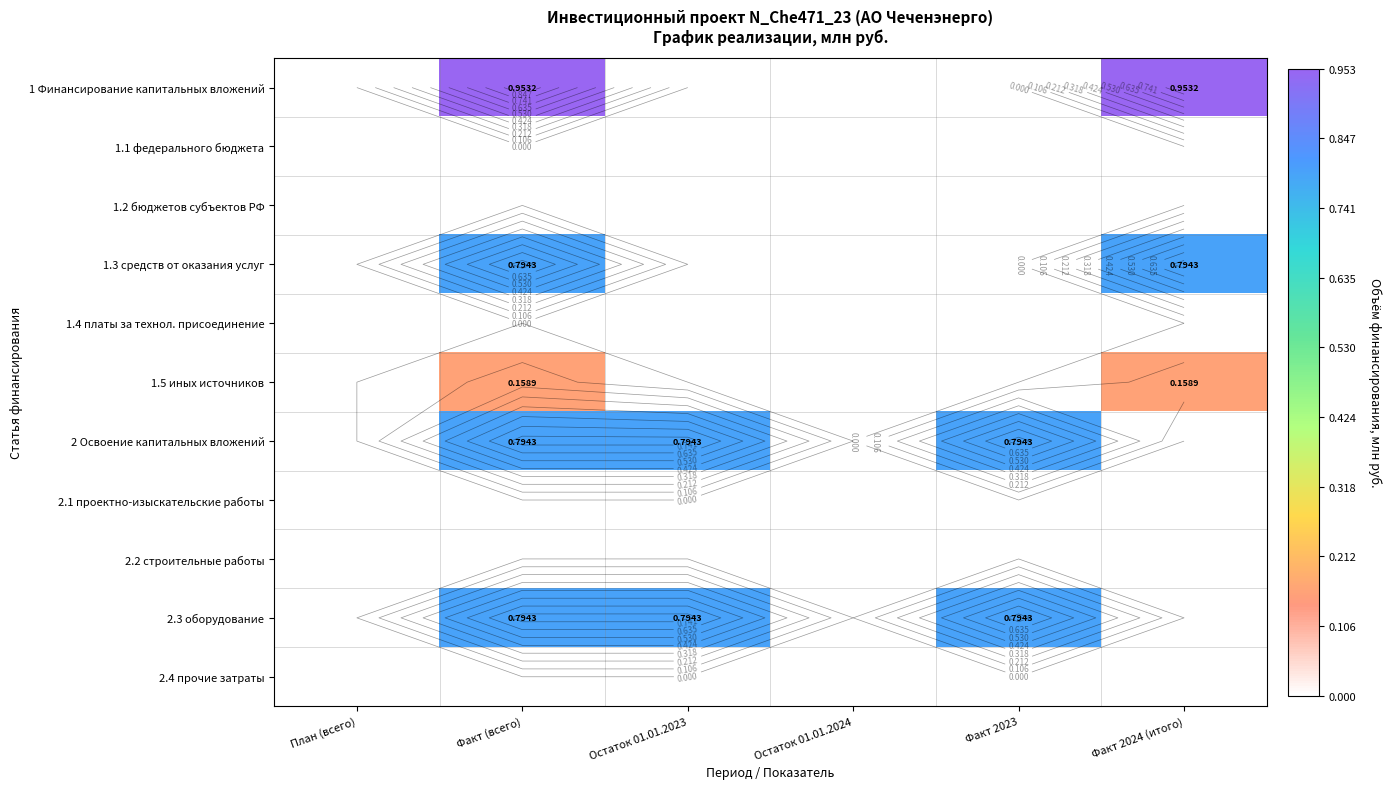

The value of 1 Финансирование капитальных вложений at Факт 2023 is 0.0. True or false?

True